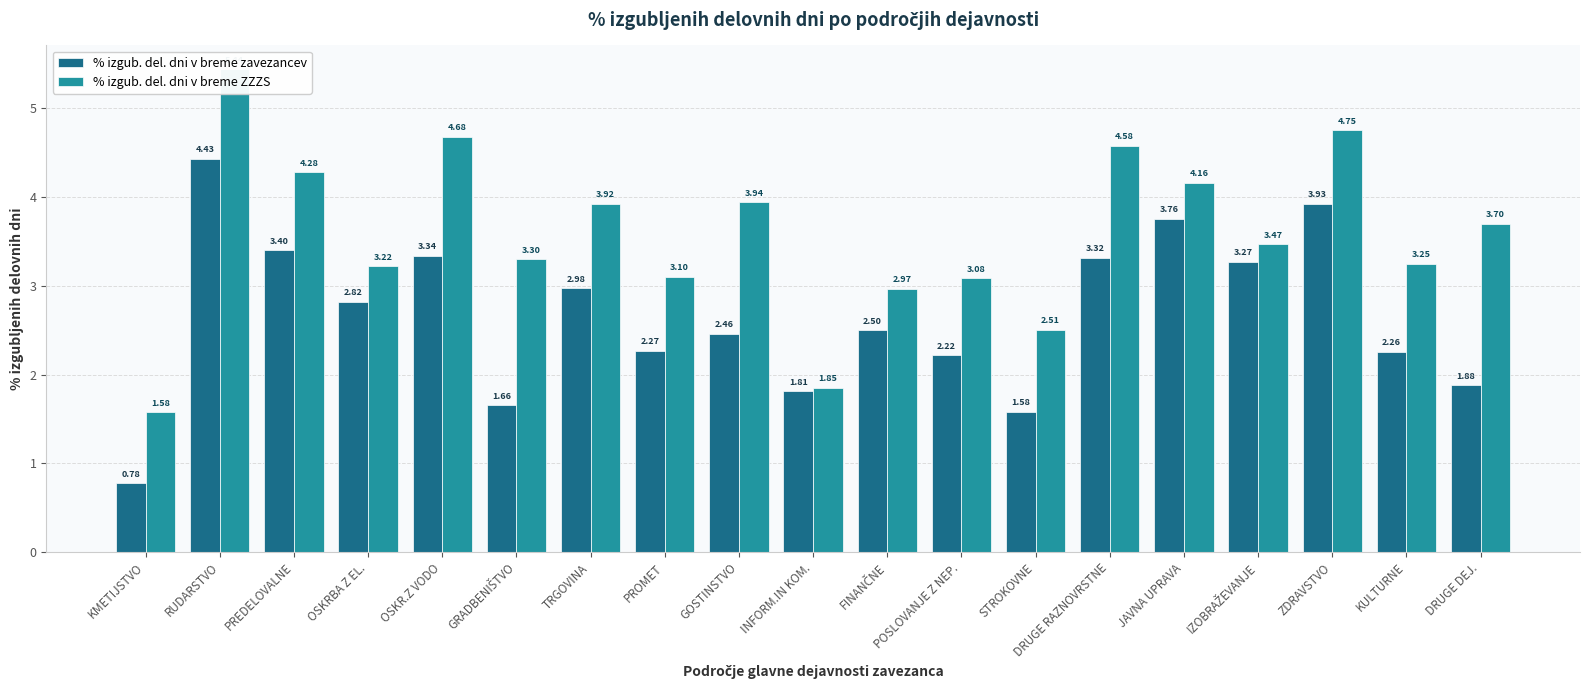

How many bars are there in total?

38